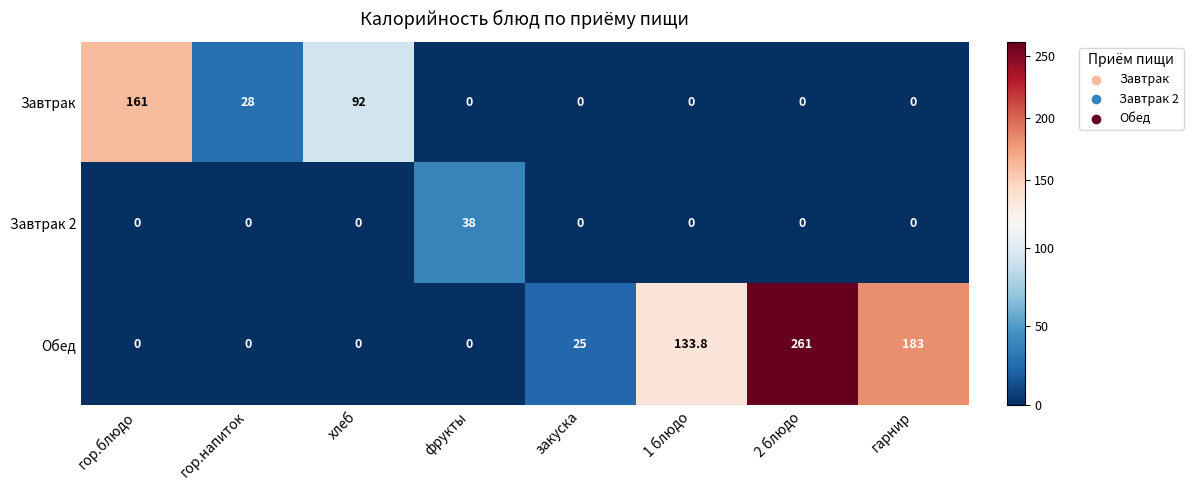

How many positive values does the Завтрак 2 series have?

1